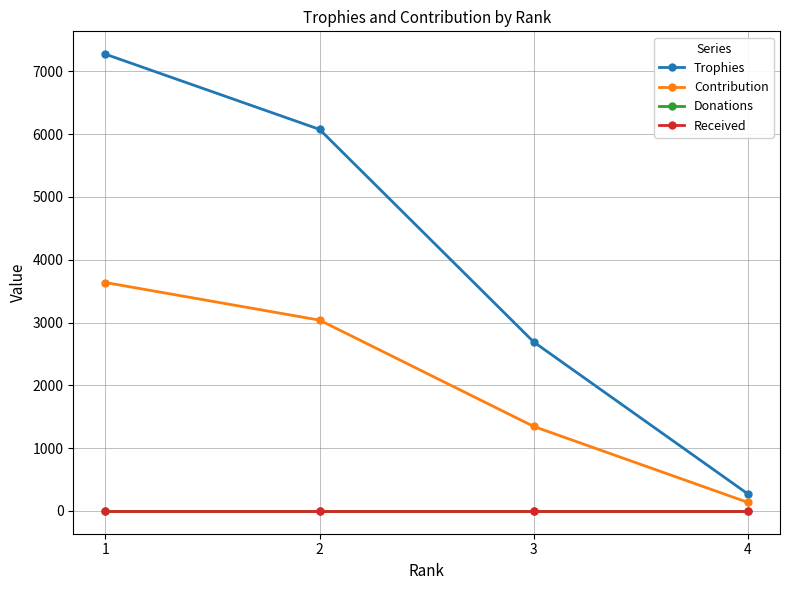

What is the value of the Contribution point at the 3rd from the left?

1345